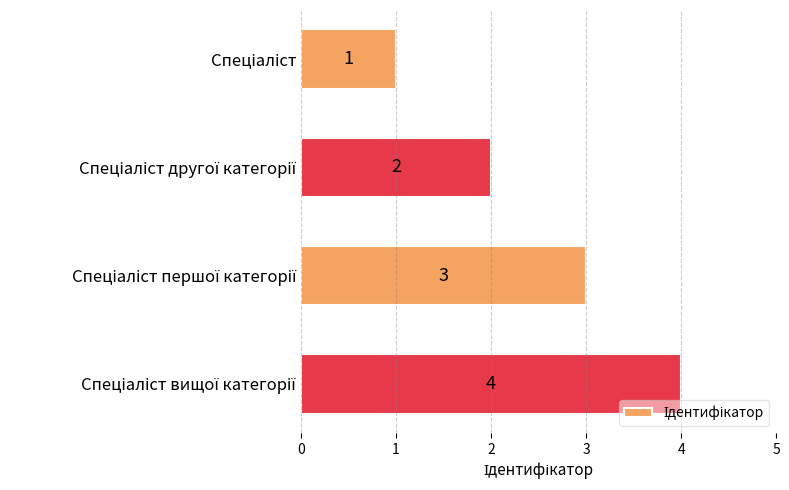

What is the difference between the maximum and minimum values?

3